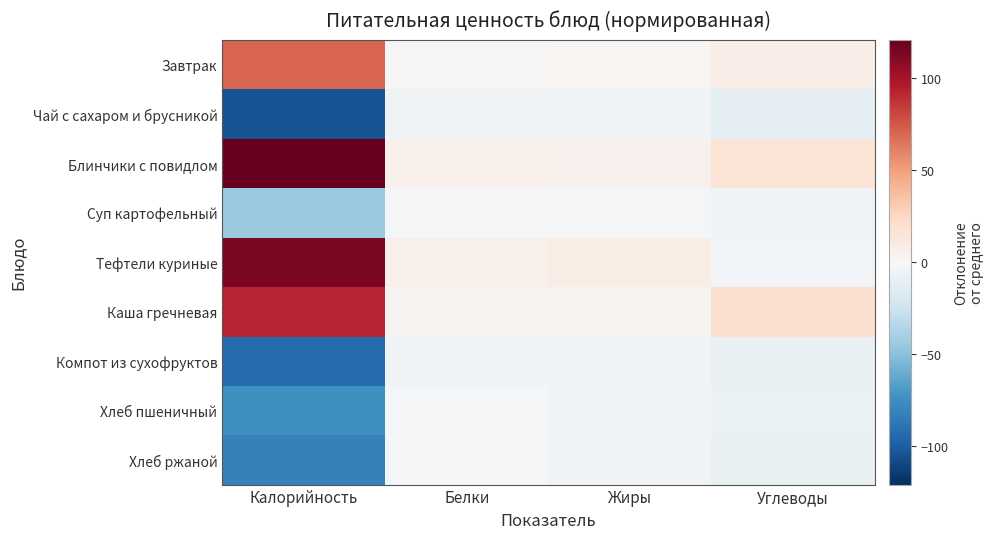

At which category is the sum across all series the highest?

Калорийность